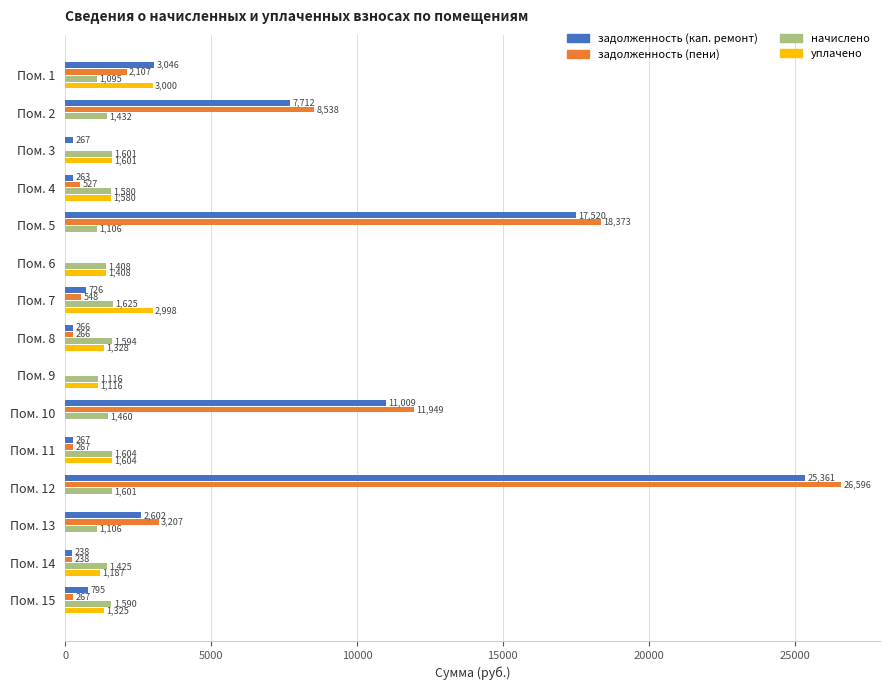

Is the value of уплачено at Пом. 10 greater than the value of задолженность (пени) at Пом. 13?

No